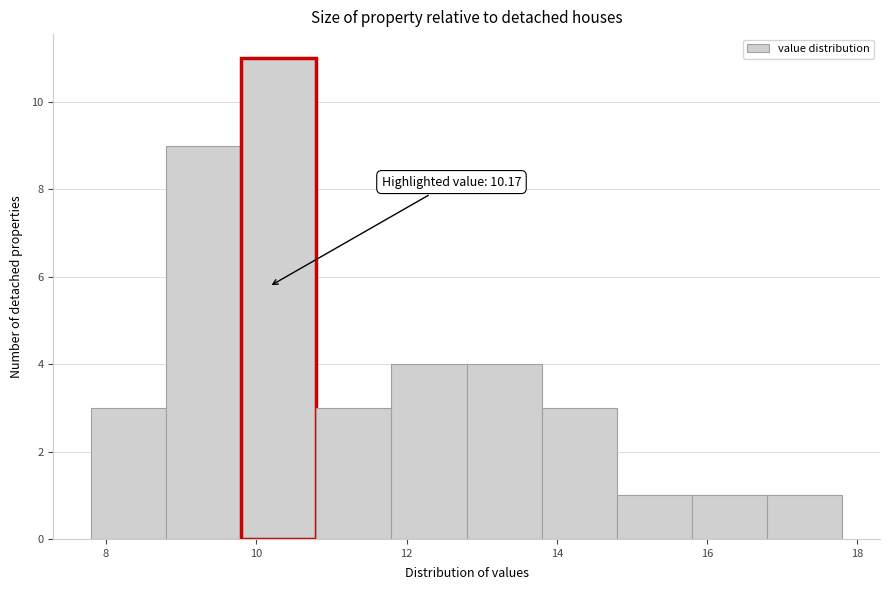

Which range on the x-axis has the tallest bar?

9.8 to 10.8